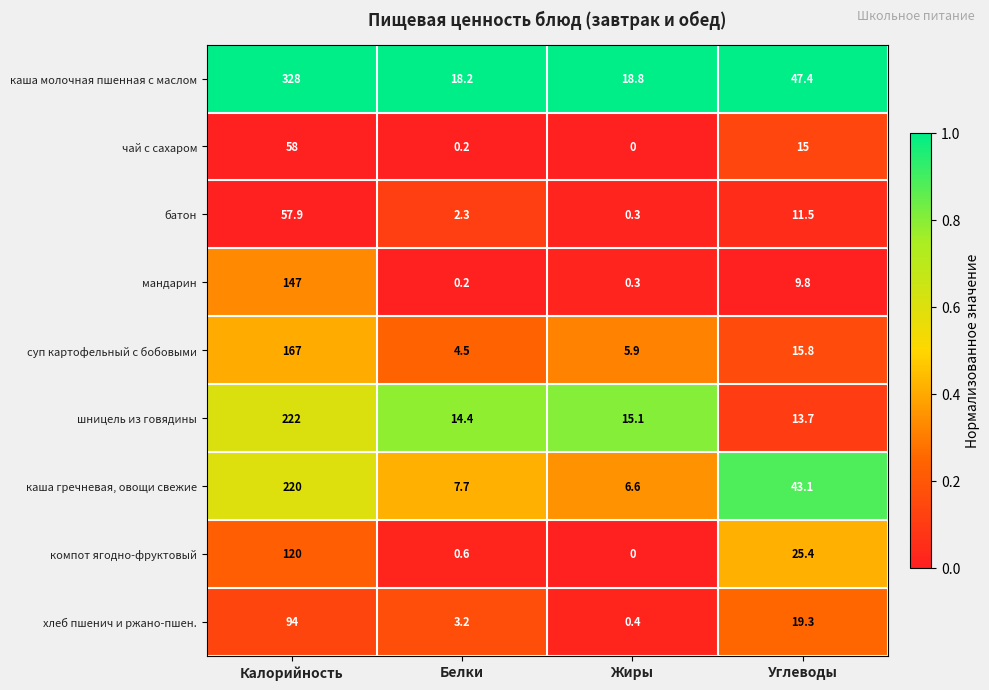

Which series has the largest total across all categories?

каша молочная пшенная с маслом